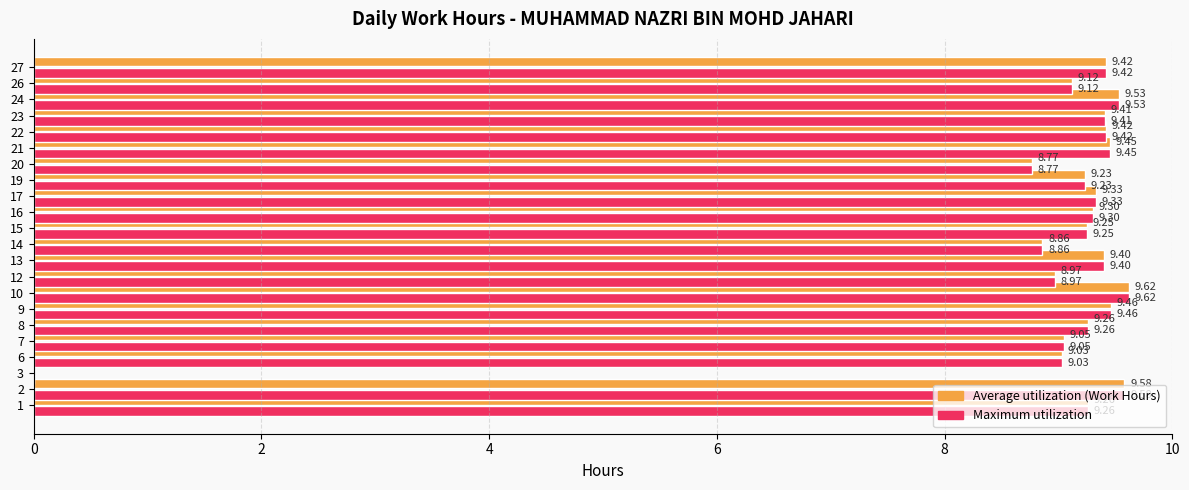

The Work Hours (Low) series shows 4.5 at 22. True or false?

False